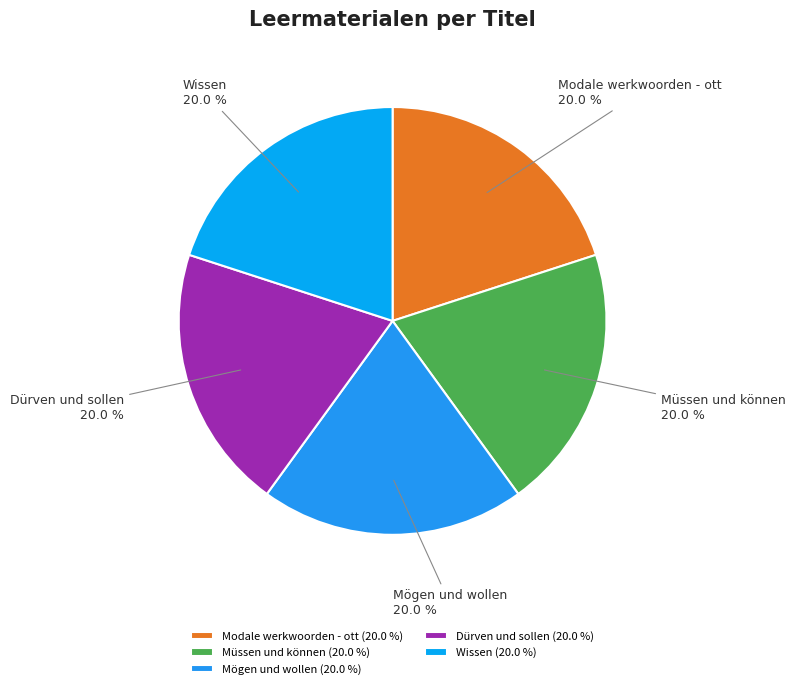

How many slices are in this pie chart?

5